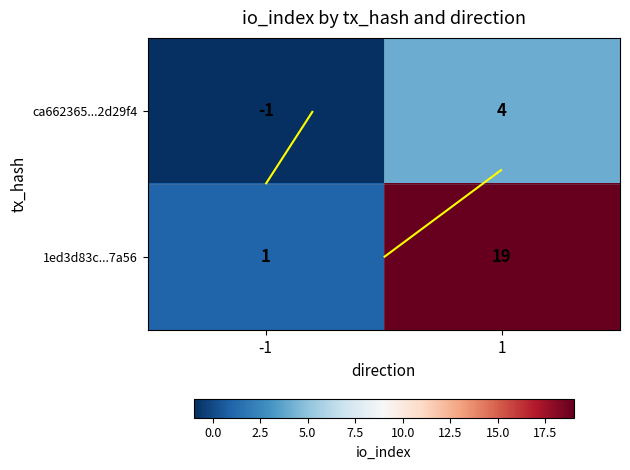

Which label corresponds to the smallest value in the chart?

-1